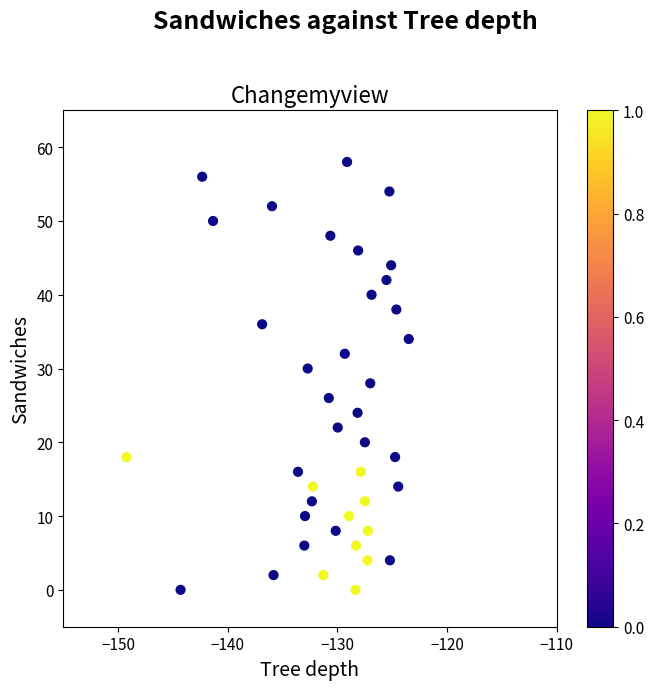

What is the range of Y values (max minus min)?

58